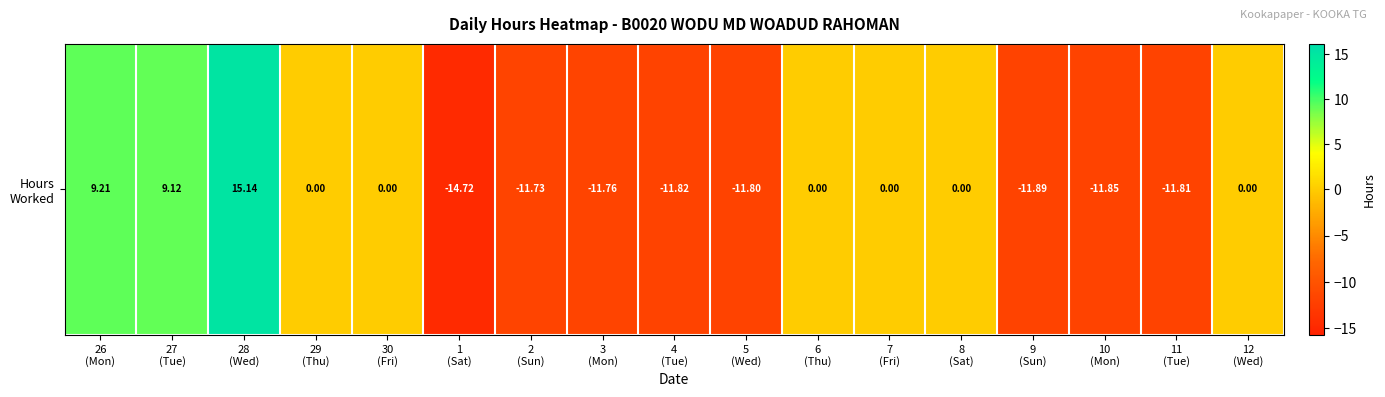

What is the change in value from 5
(Wed) to 9
(Sun)?

-0.1